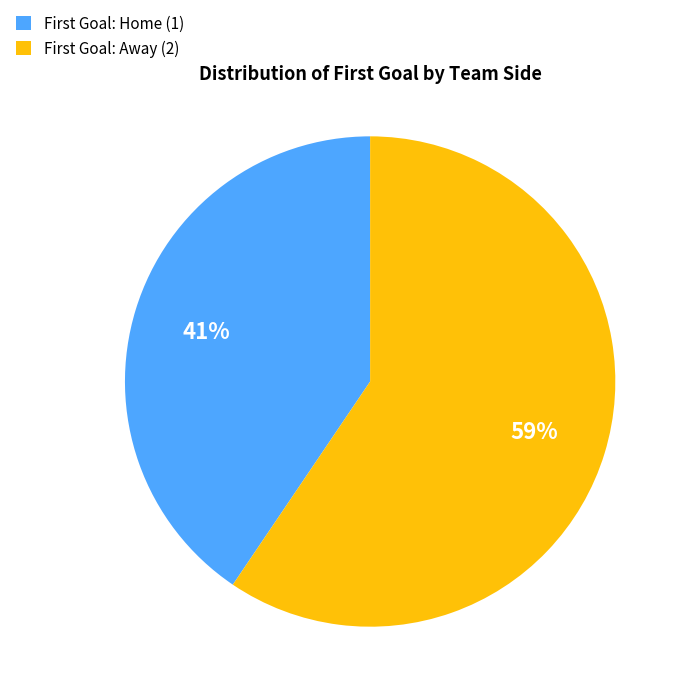

How many segments does this pie chart have?

2